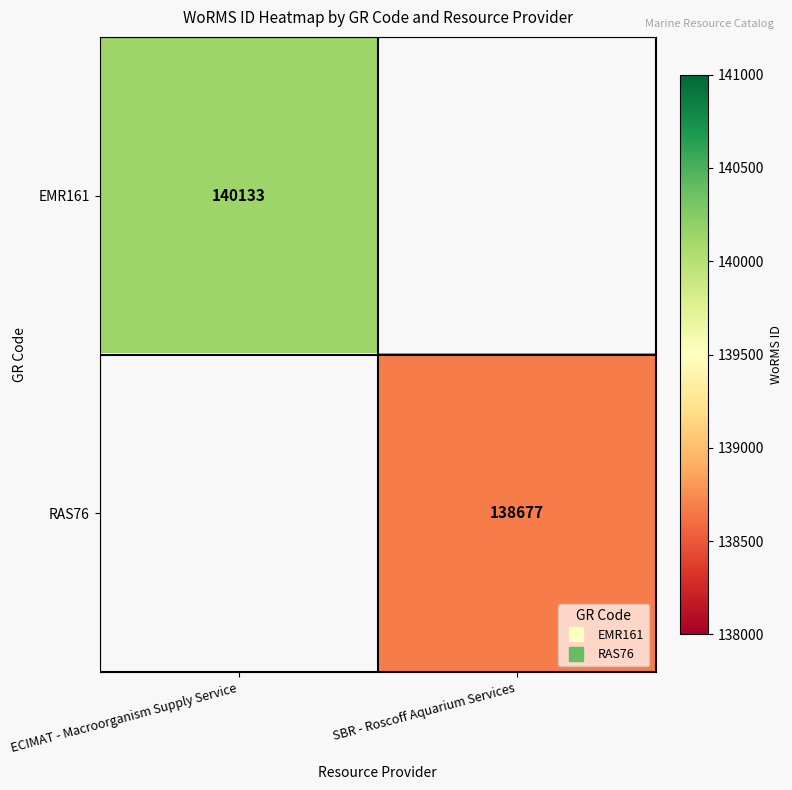

Which has a higher value, SBR - Roscoff Aquarium Services or ECIMAT - Macroorganism Supply Service?

ECIMAT - Macroorganism Supply Service